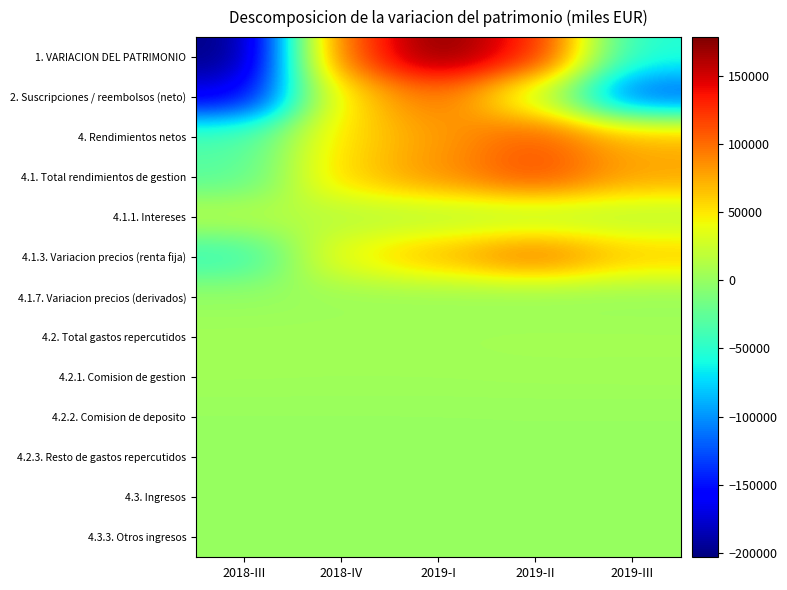

Between 2018-III and 2018-IV, which is larger?

2018-IV